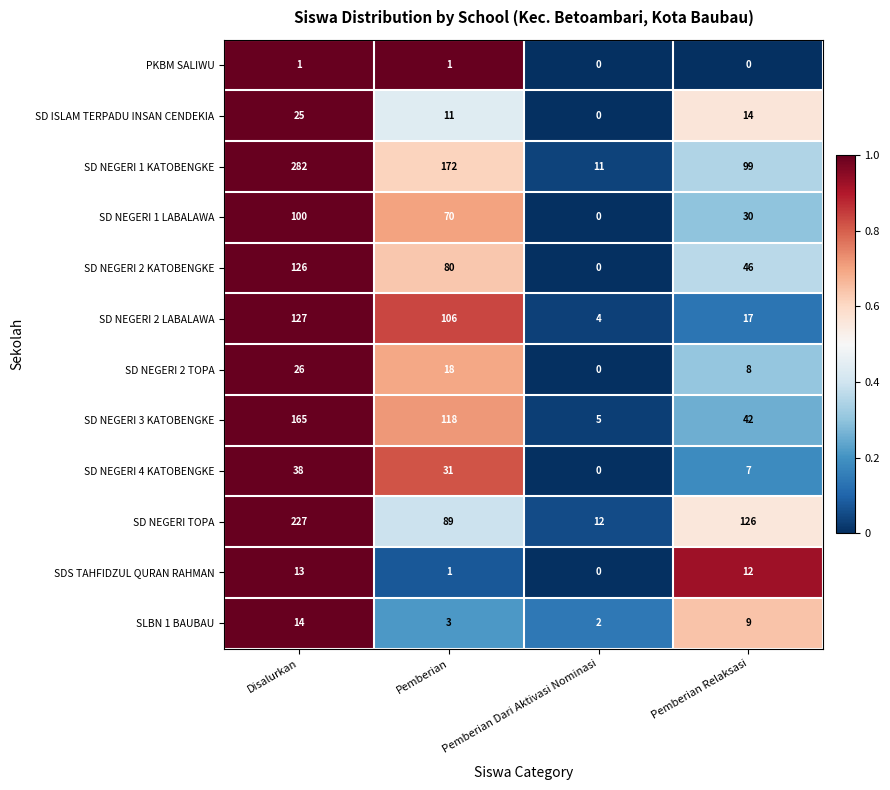

Where is SD ISLAM TERPADU INSAN CENDEKIA nearest to the value 12?

Pemberian